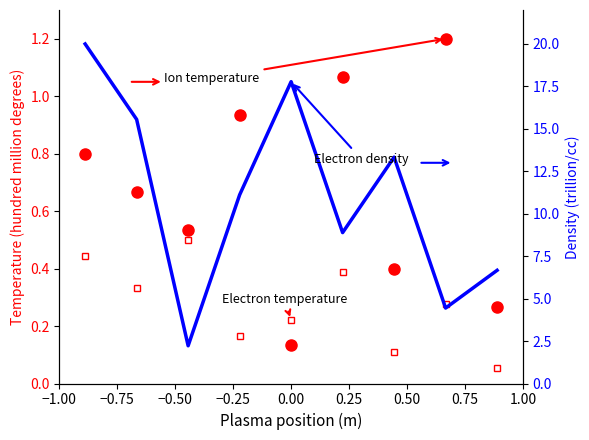

How many data points does each series have?

9